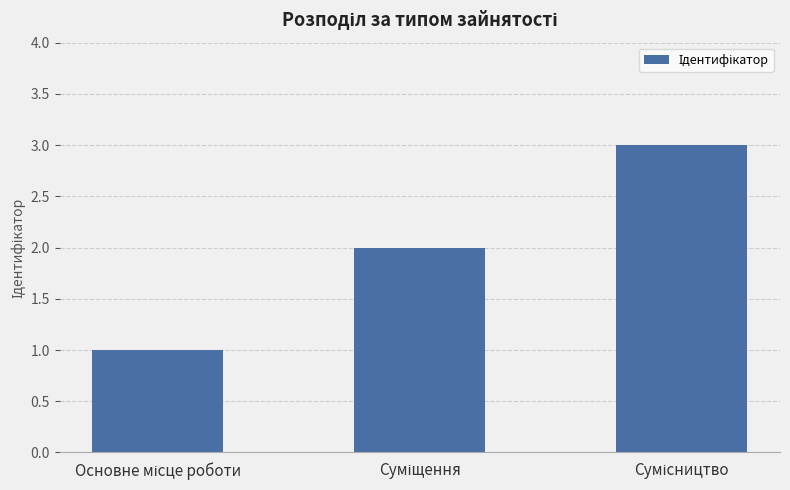

What is the greatest value displayed?

3